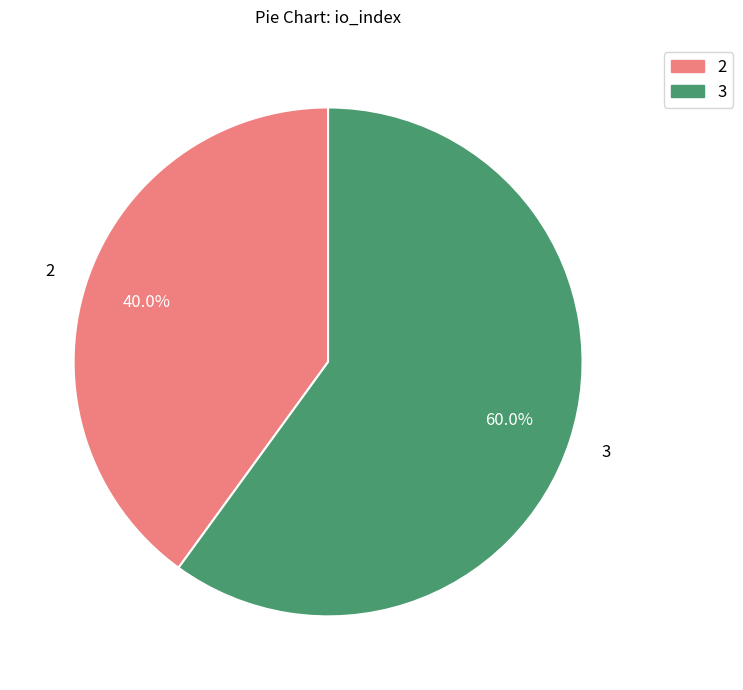

Is the sum of 3 and 2 greater than half?

Yes